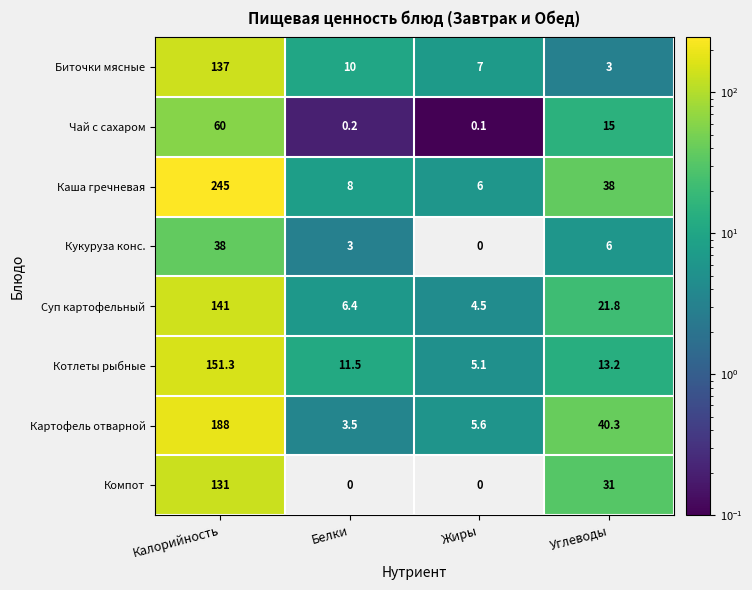

At how many categories does at least one series exceed 222?

1